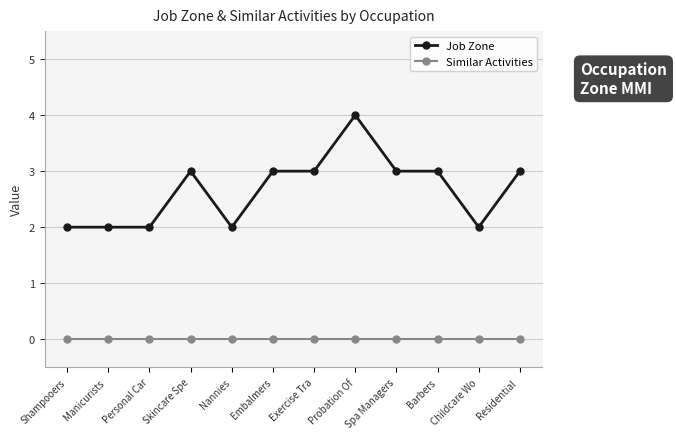

What is the label of the 12th point from the left?

Residential 